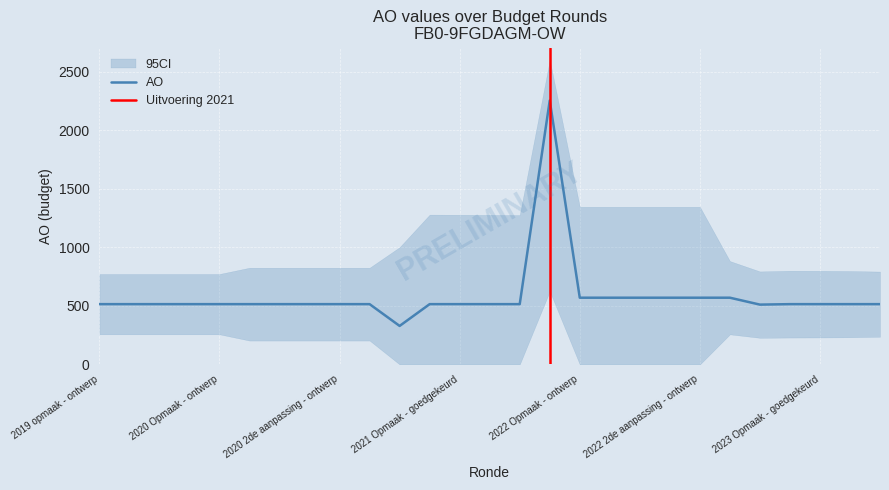

Which label corresponds to the smallest value in the chart?

2019 opmaak - ontwerp